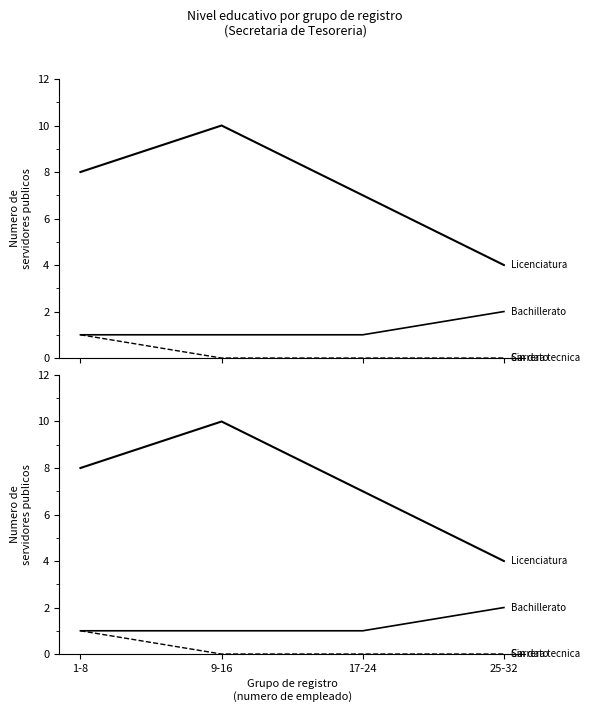

Where is Licenciatura nearest to the value 7?

17-24